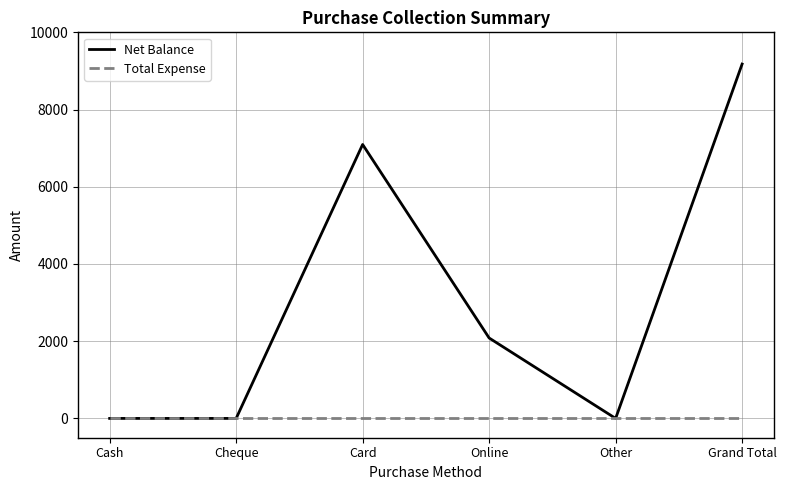

Rank the series at Grand Total from lowest to highest value.

Total Expense, Net Balance